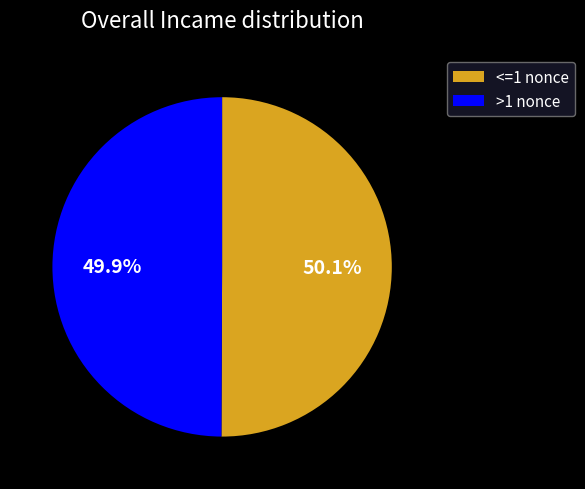

How many slices are in this pie chart?

2